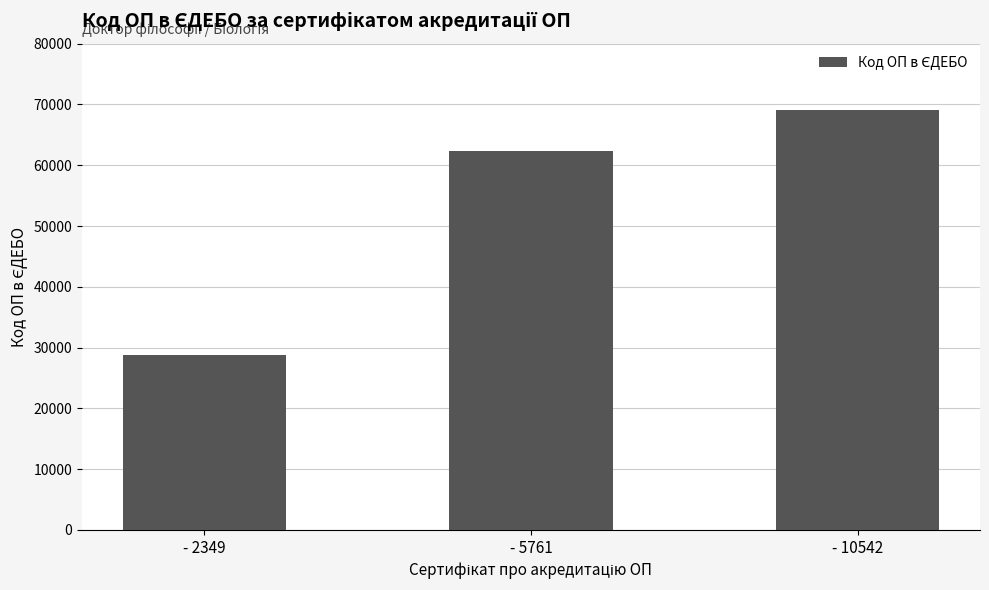

Count the values in the range 28859 to 69013.

3